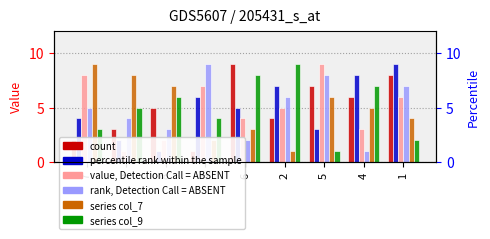

Count the col_5 values in the range 3 to 7.

5